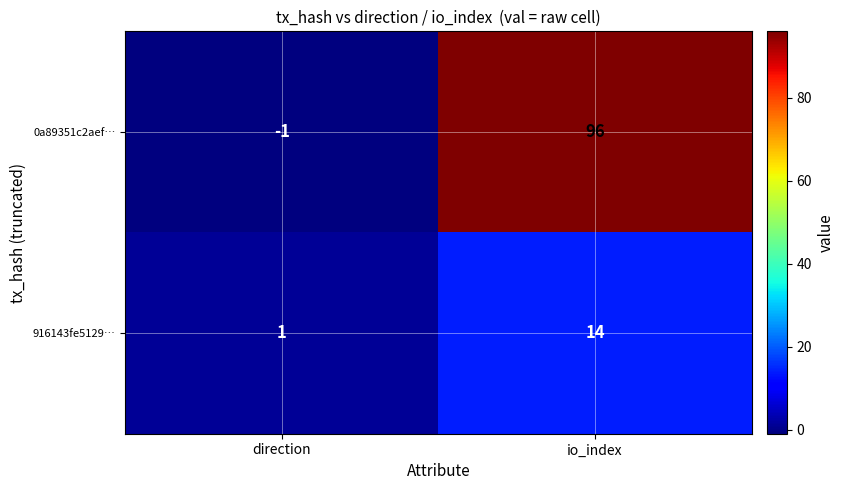

Which series has the largest range (max minus min)?

0a89351c2aef…